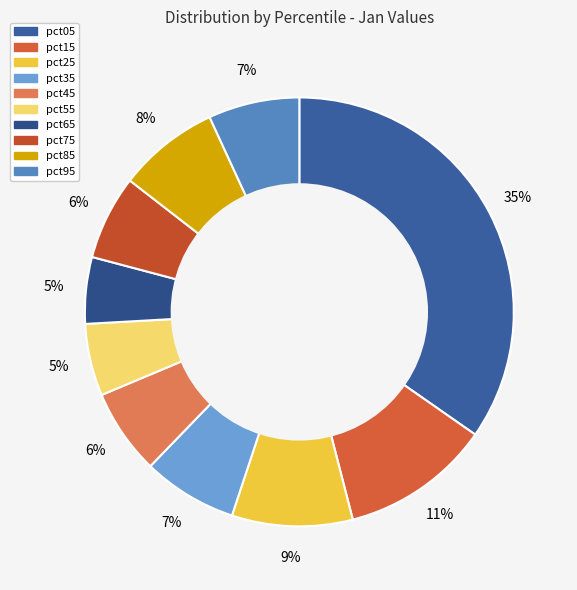

Does pct95 represent more than half of the total?

No